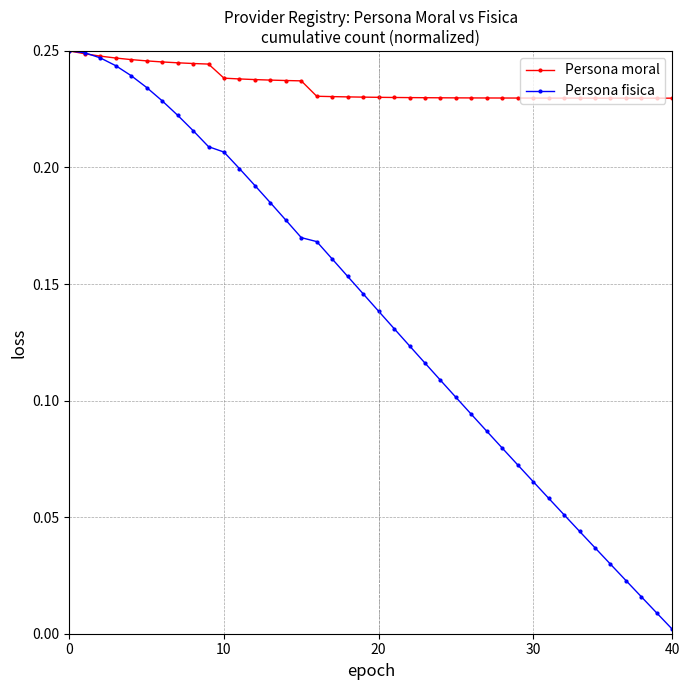

List the series in order of their overall mean, highest first.

Persona moral, Persona fisica